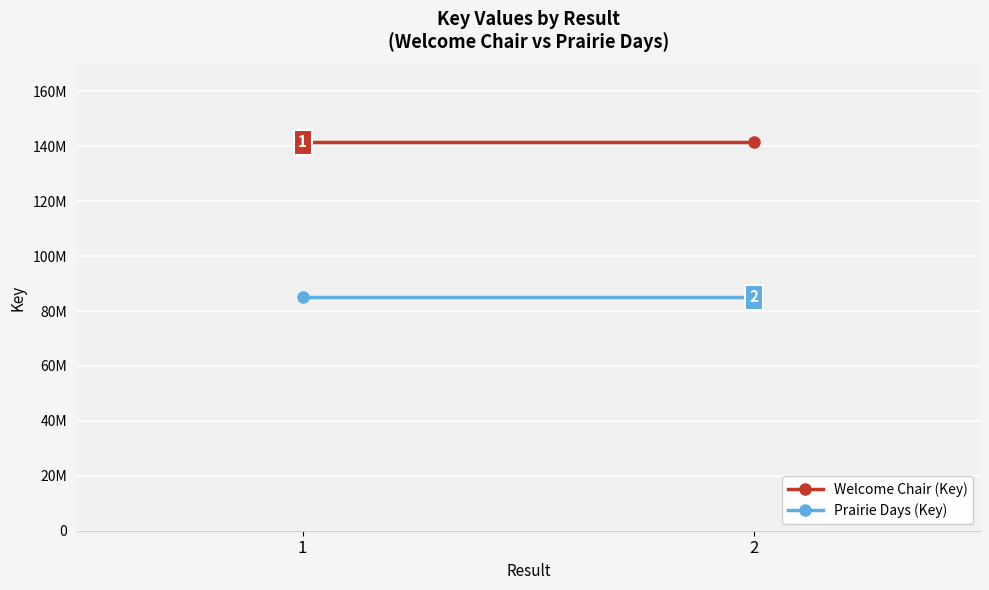

What are all the series names shown in the legend?

Welcome Chair (Key), Prairie Days (Key)